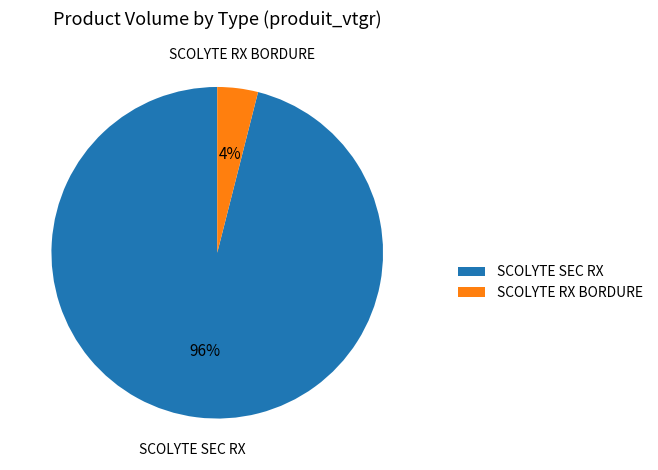

Which has a higher value, SCOLYTE RX BORDURE or SCOLYTE SEC RX?

SCOLYTE SEC RX